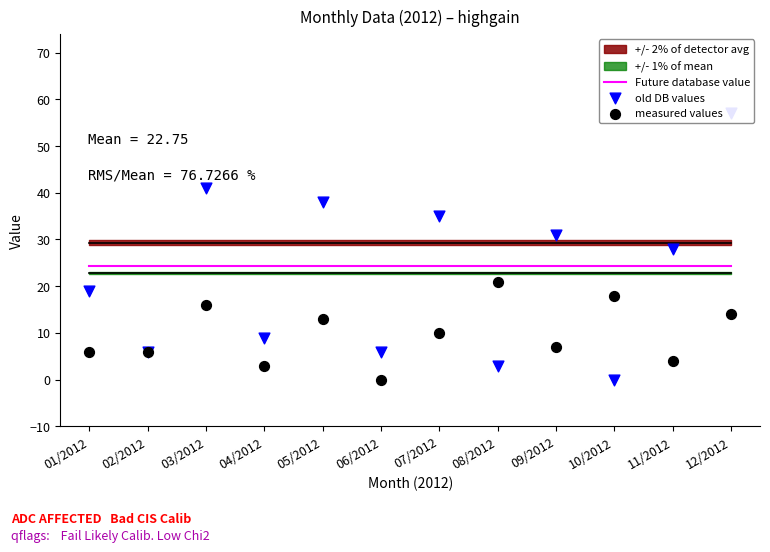

What is the total value across all series at 05/2012?

75.2